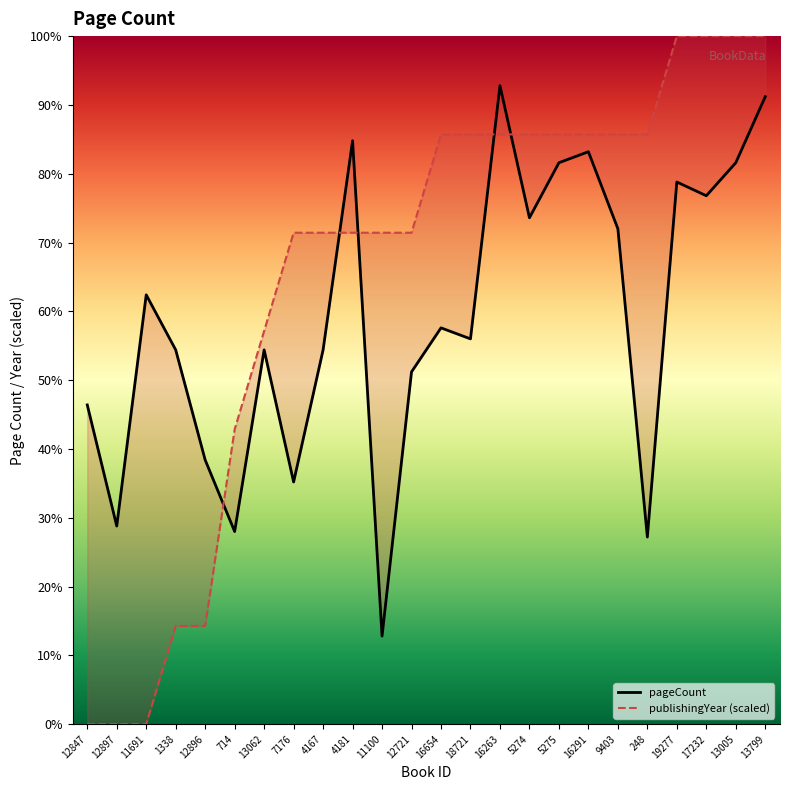

Which series has the largest range (max minus min)?

publishingYear (scaled)